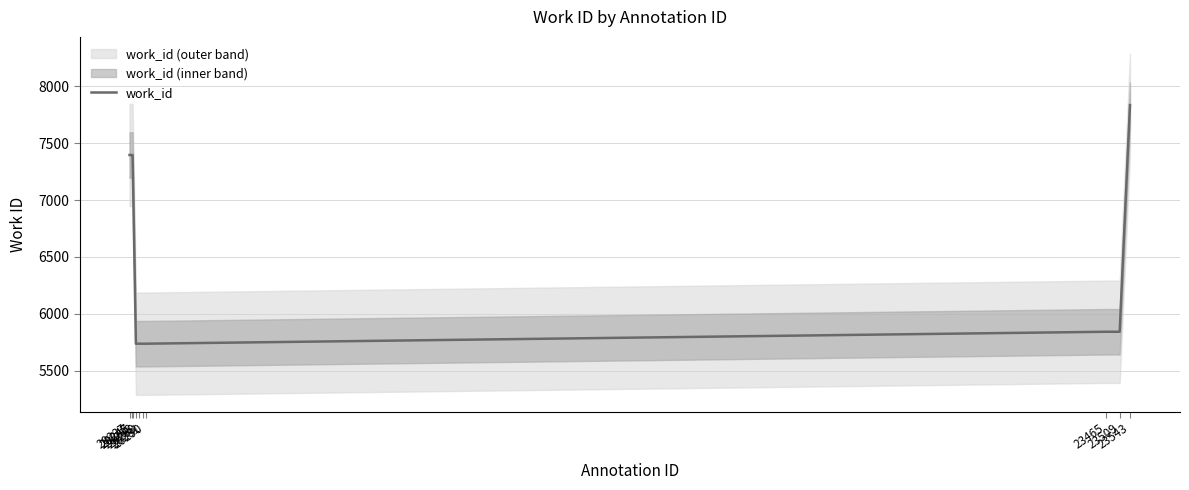

What is the difference between the maximum and minimum values?

2099